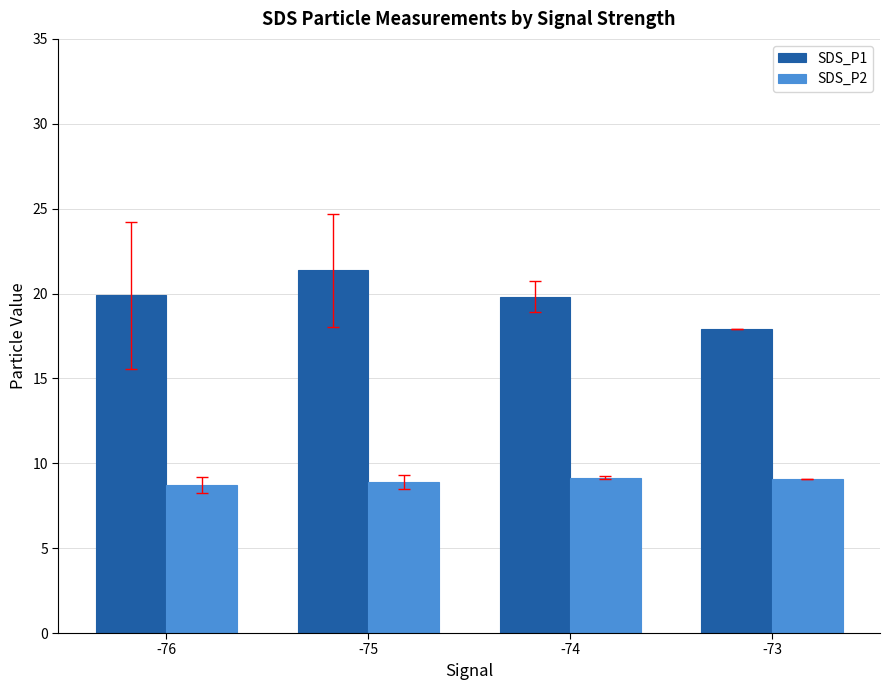

Is it true that SDS_P2 equals 9.2 at -74?

True